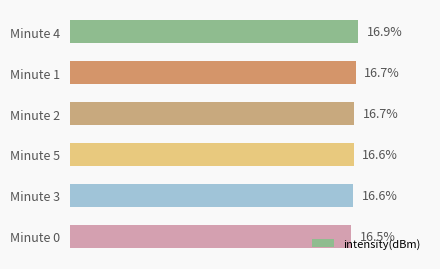

Where is the data nearest to the value 16?

Minute 0